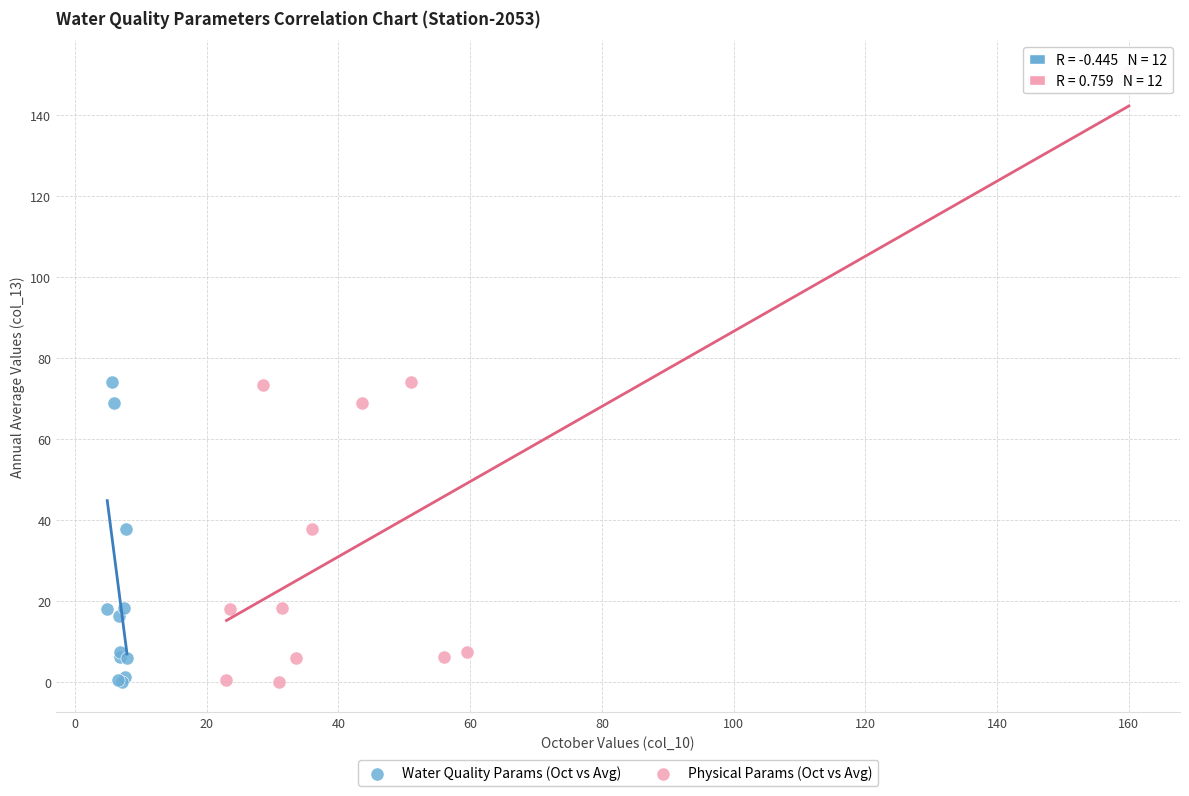

What are all the series names shown in the legend?

Water Quality Params (Oct vs Avg), Physical Params (Oct vs Avg)